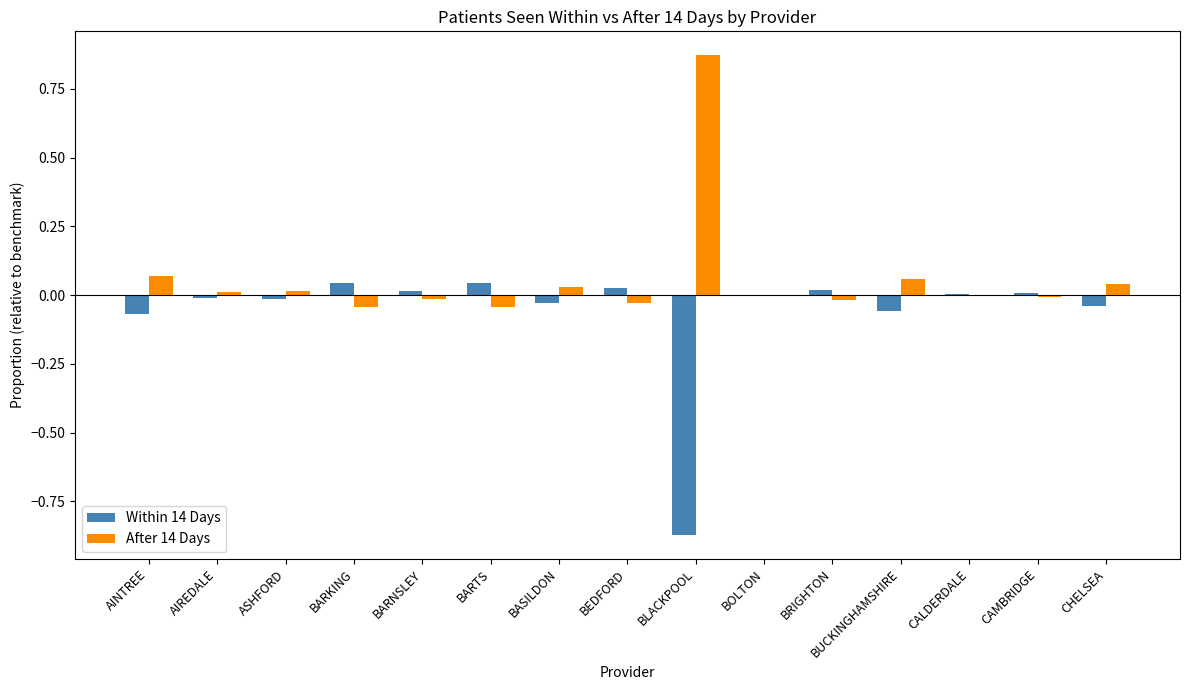

The value of Within 14 Days at BARKING is 0.0. True or false?

True